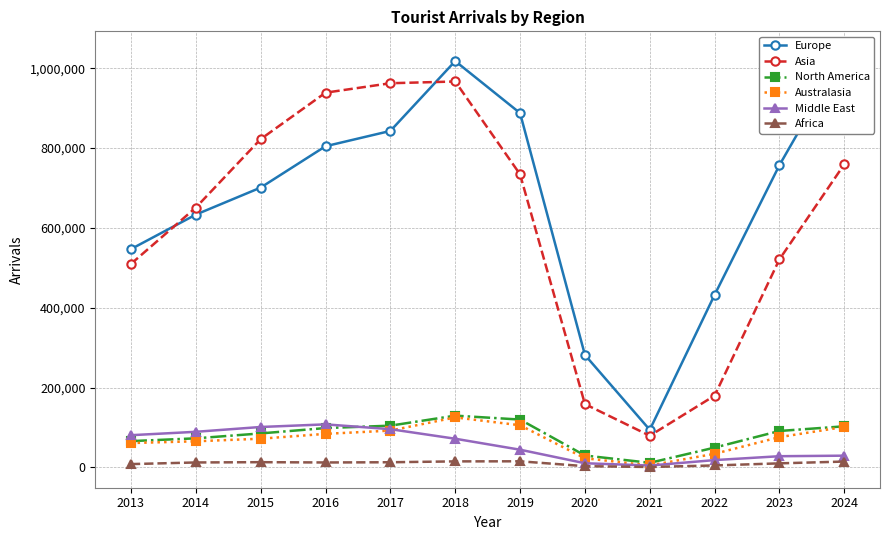

What is the sum of the Middle East values at 2021 and 2020?

14683